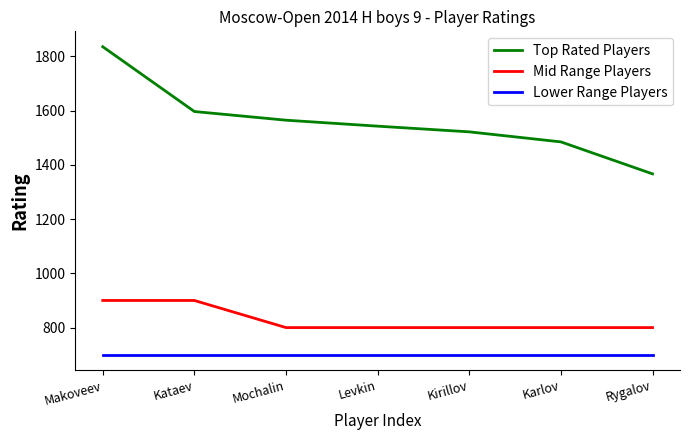

Which category has the lowest value in the Top Rated Players series?

Rygalov